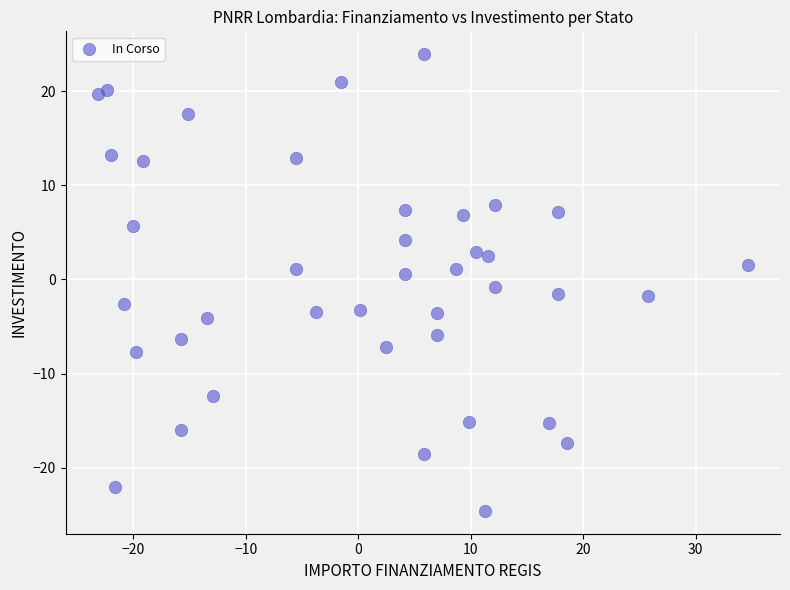

What is the range of Y values (max minus min)?

48.5